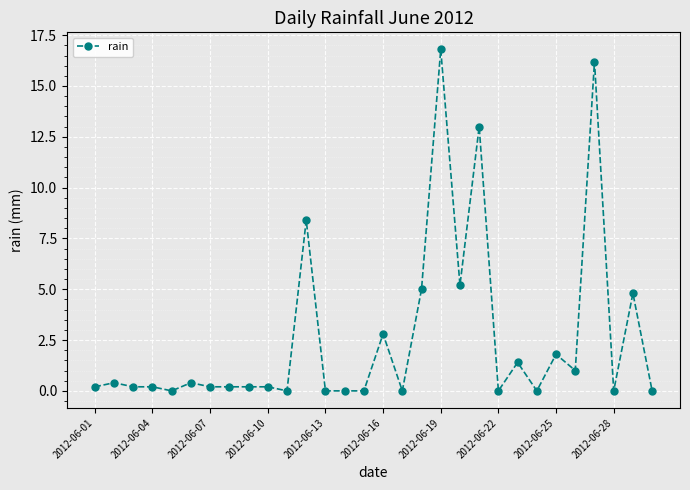

True or false: the data has more than 1 interior local peaks.

True